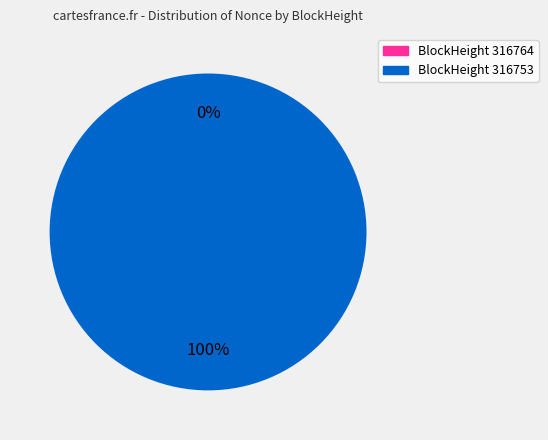

To the nearest percent, what is the combined percentage of 316764 and 316753?

100%